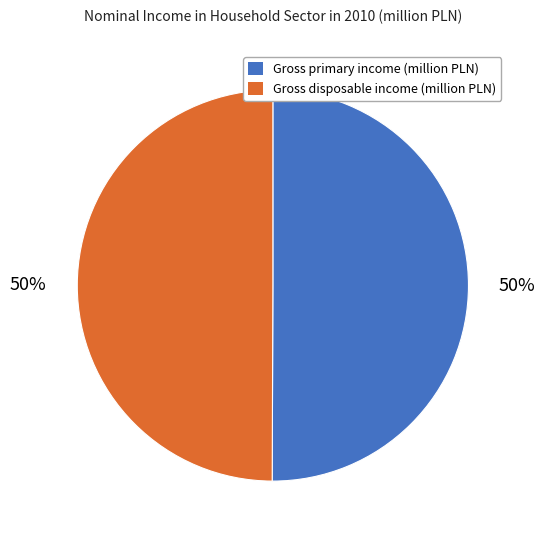

To the nearest percent, what percentage of the pie is Gross primary income (million PLN)?

50%